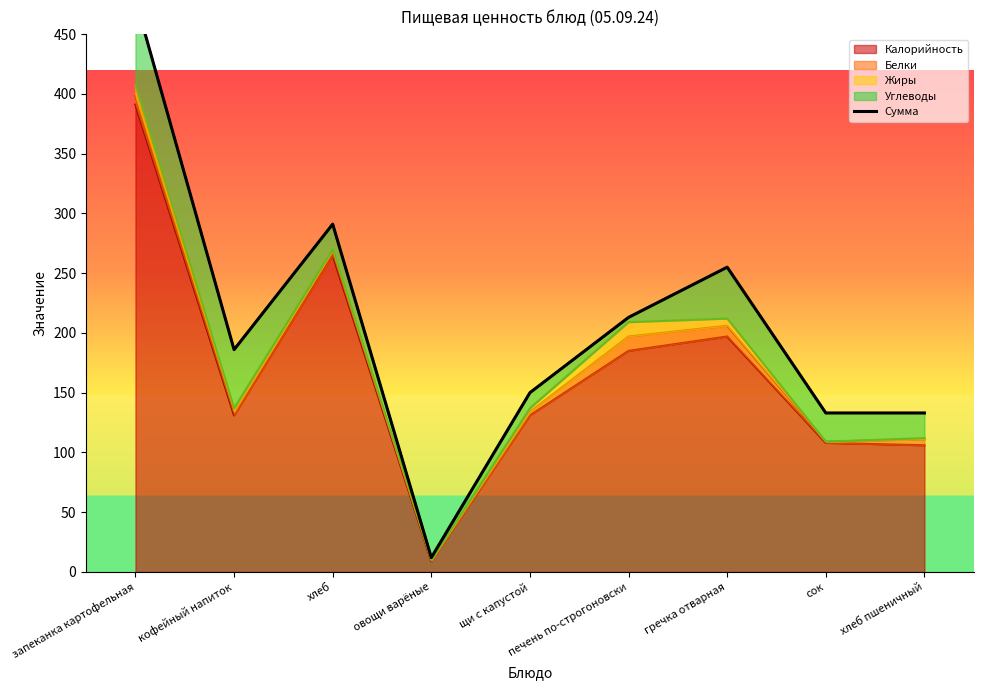

Is it true that the value at сок is 133?

True